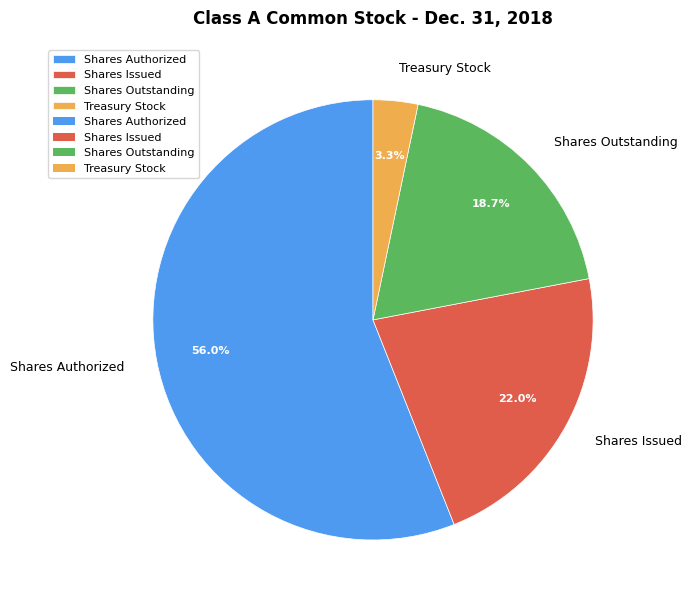

To the nearest percent, what is the combined percentage of Shares Authorized and Treasury Stock?

59%